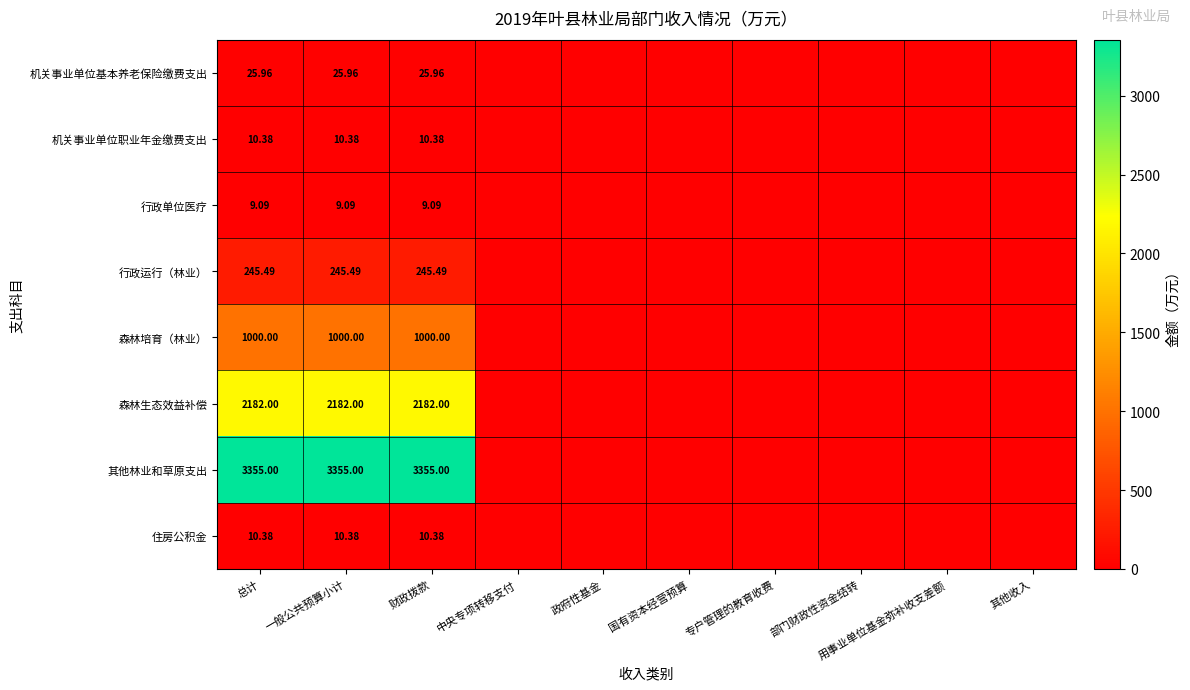

At how many categories does at least one series exceed 1992?

3